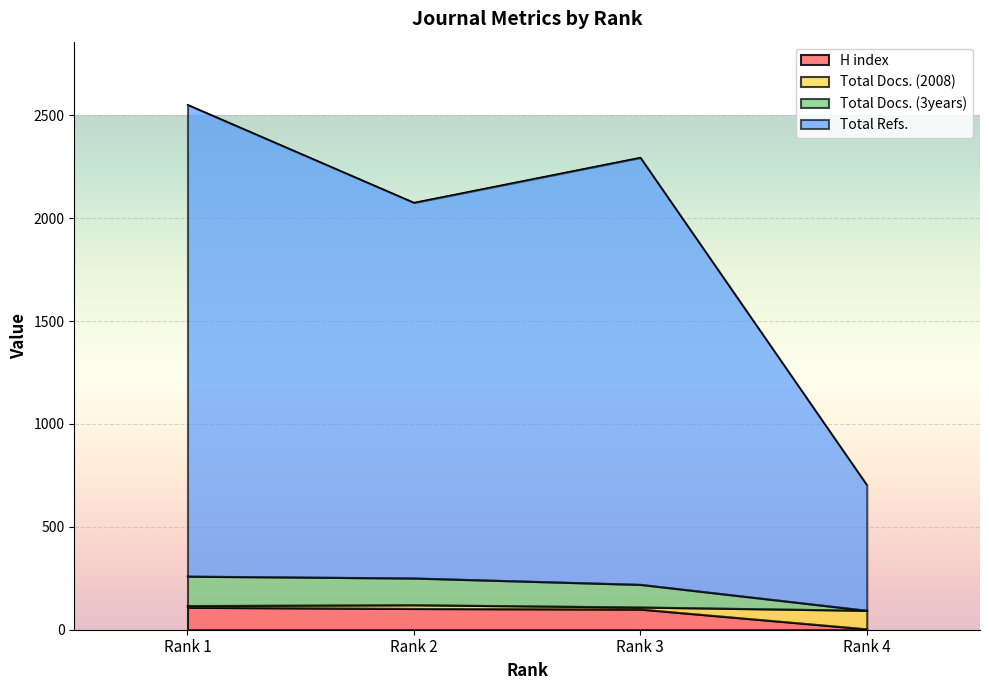

Which category has the lowest value in the H index series?

Rank 4